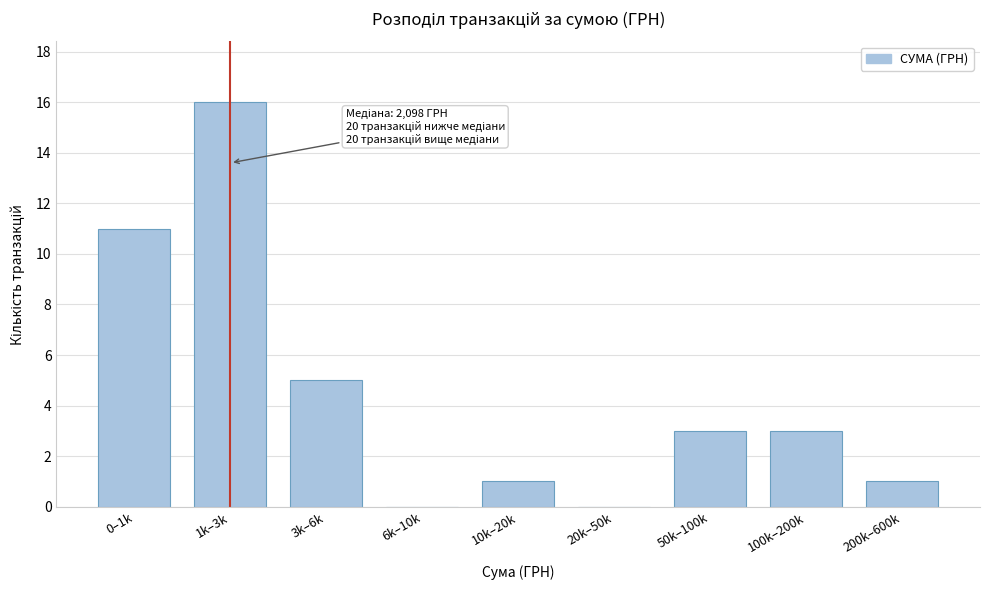

Reading left to right, transcribe all the data shown in this chart.

0–1k=11	1k–3k=16	3k–6k=5	6k–10k=0	10k–20k=1	20k–50k=0	50k–100k=3	100k–200k=3	200k–600k=1